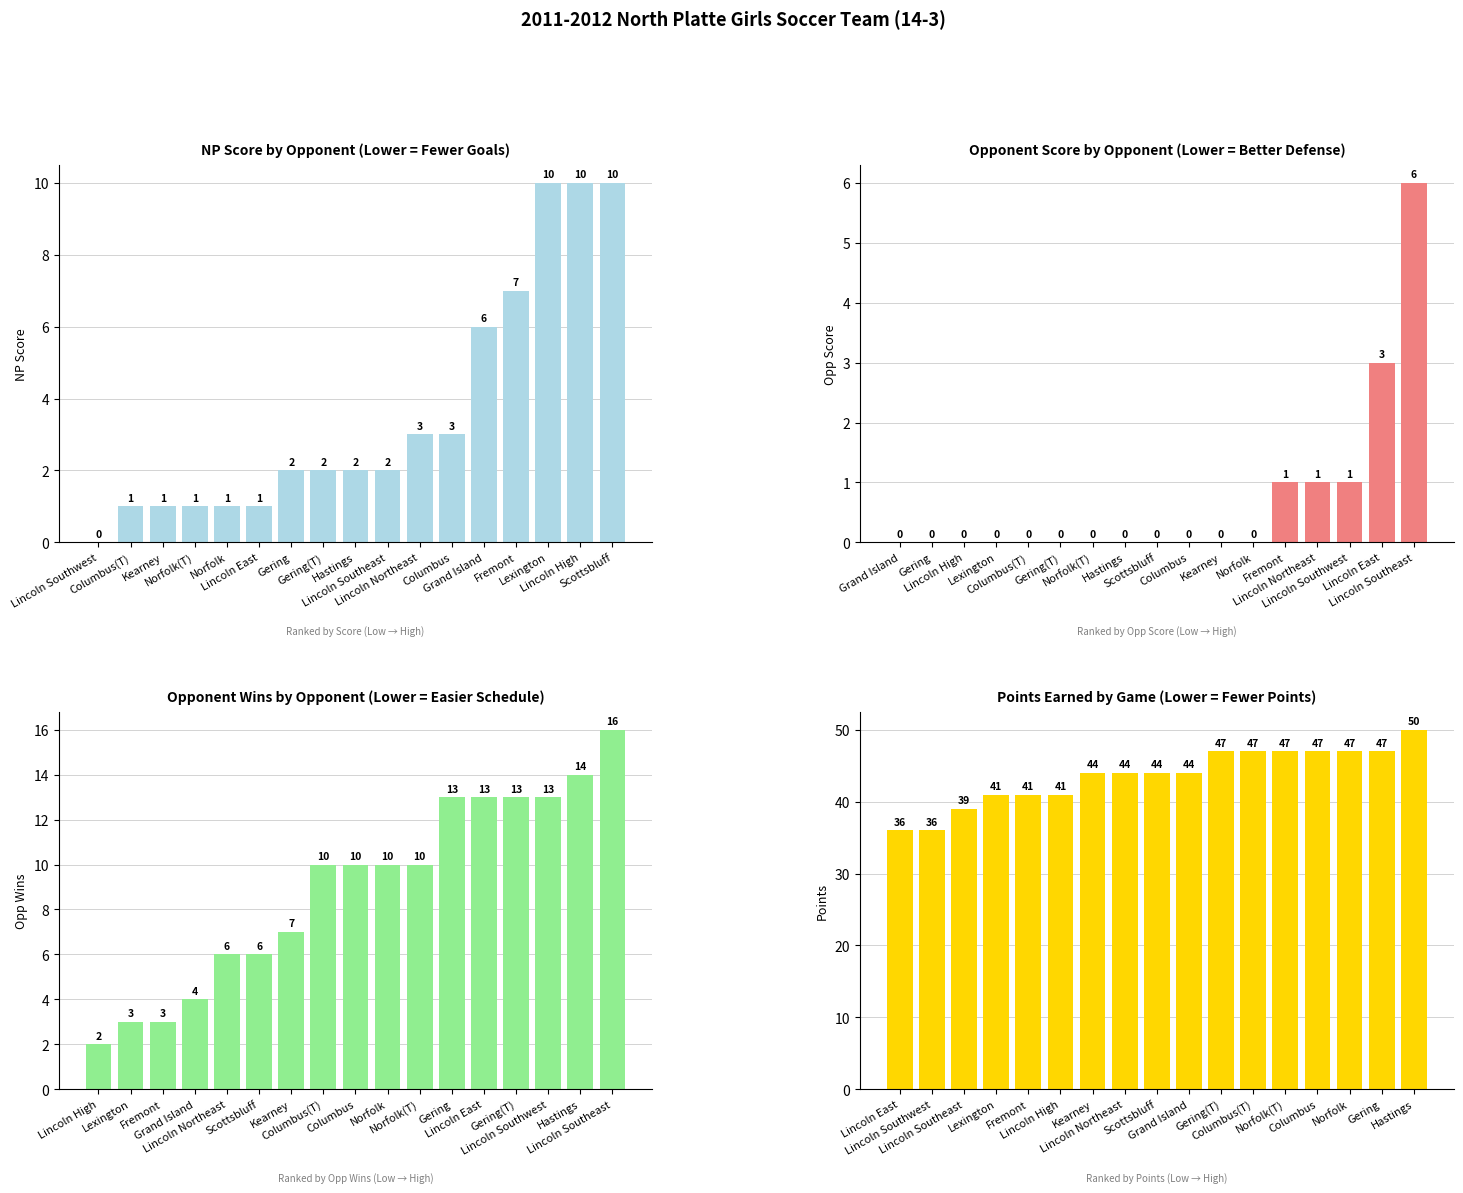

Are the bars horizontal?

No